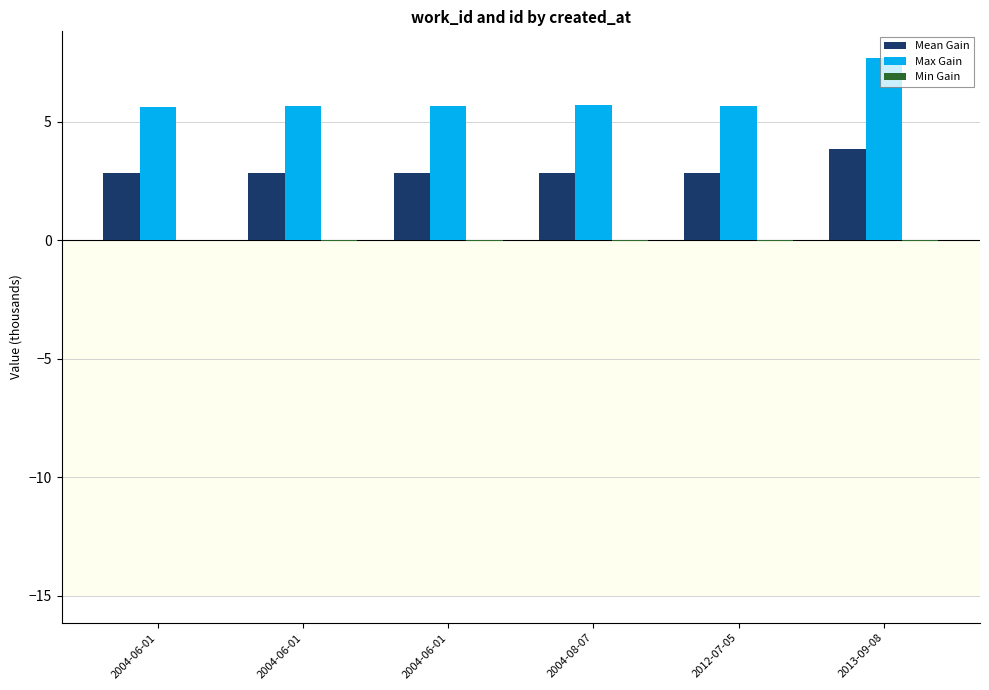

How many groups of bars are there?

6